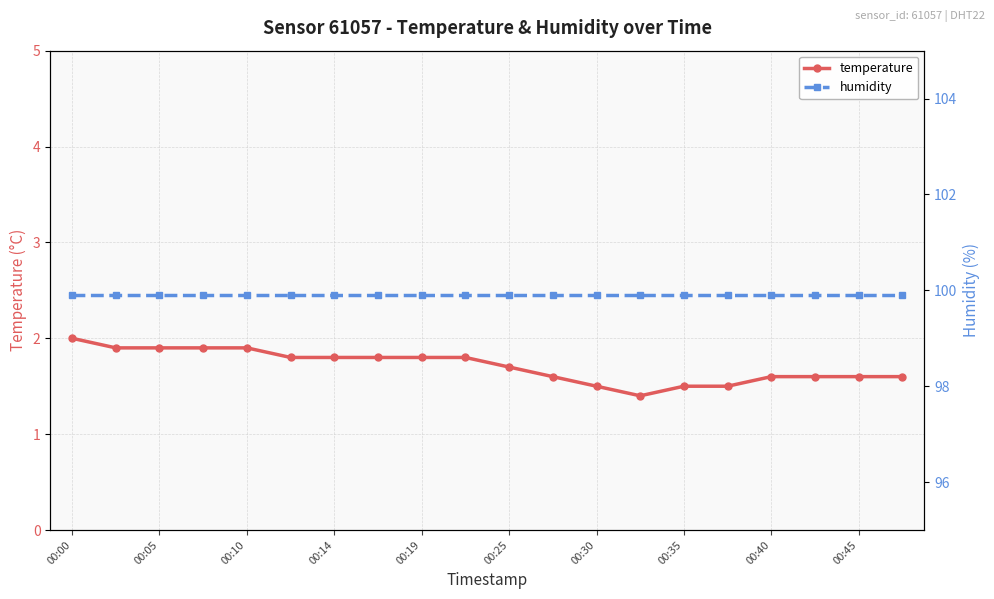

How many lines are shown in the chart?

2